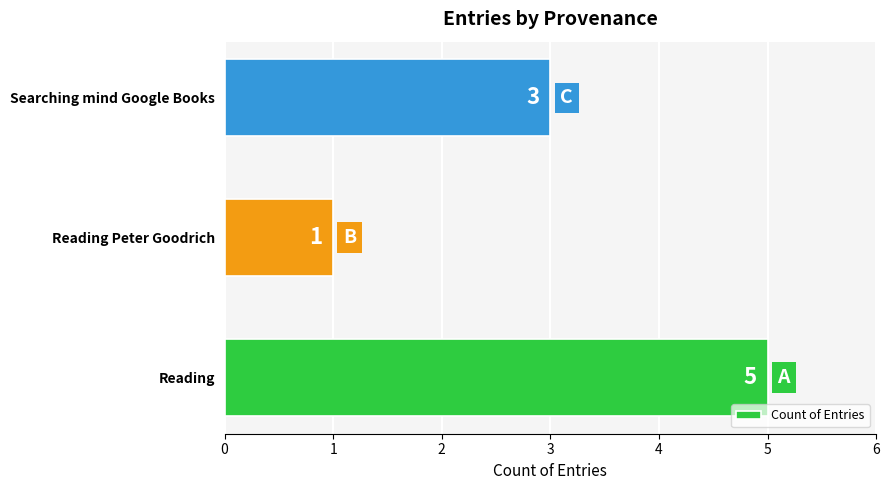

Does the chart contain stacked bars?

No